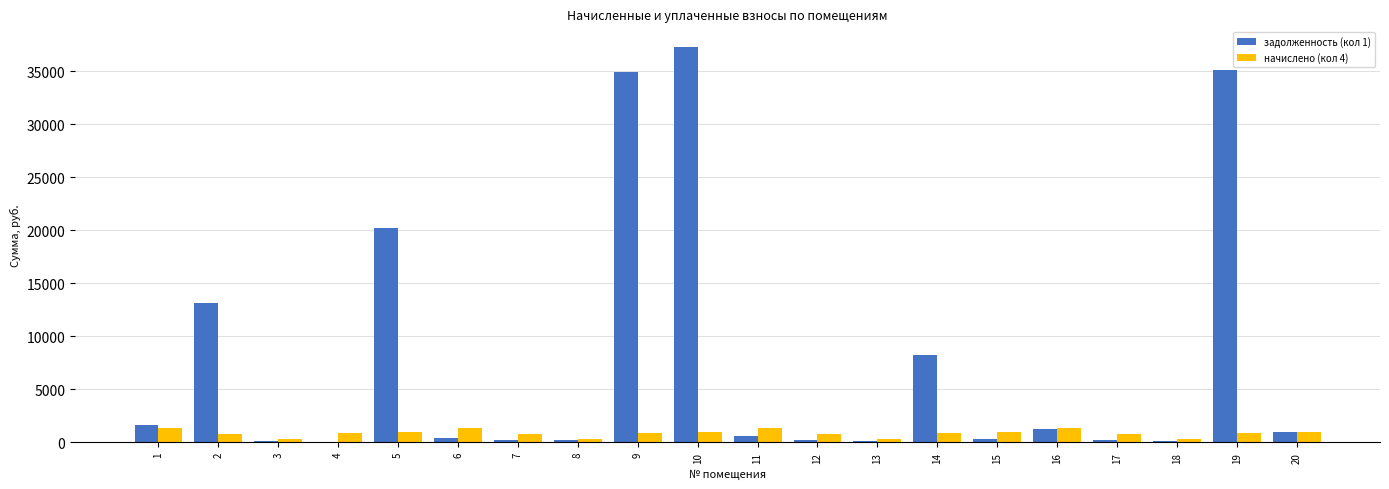

What is the greatest value displayed?

37268.3